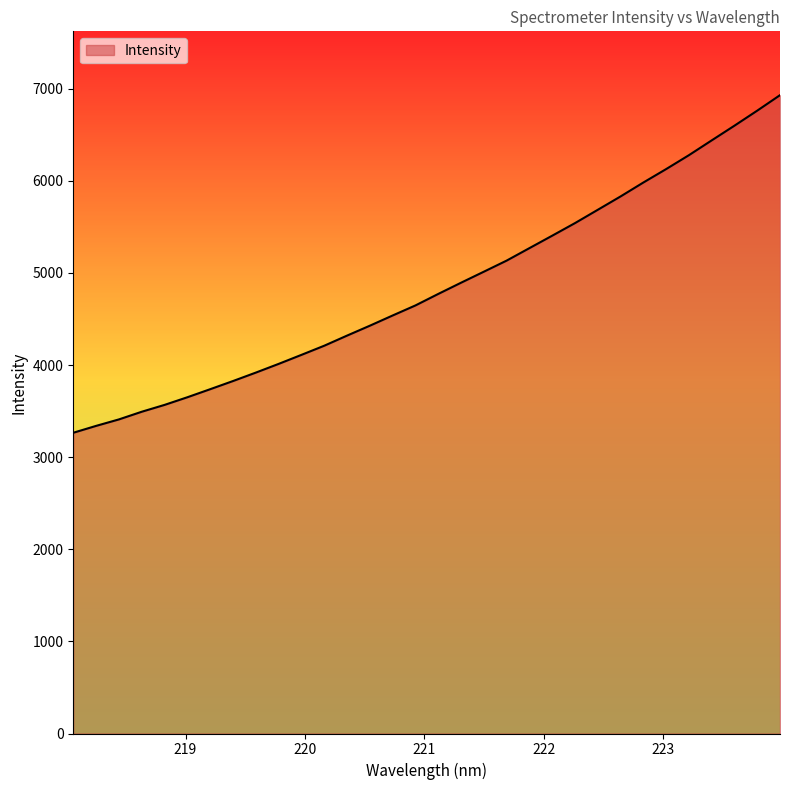

What is the sum of all values?

155133.7